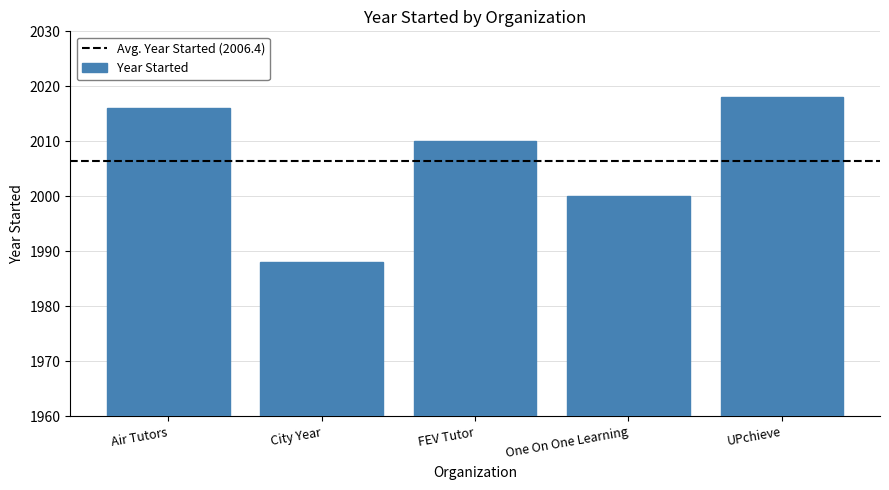

Reading left to right, list all the values displayed in this chart.

Air Tutors=2016	City Year=1988	FEV Tutor=2010	One On One Learning=2000	UPchieve=2018